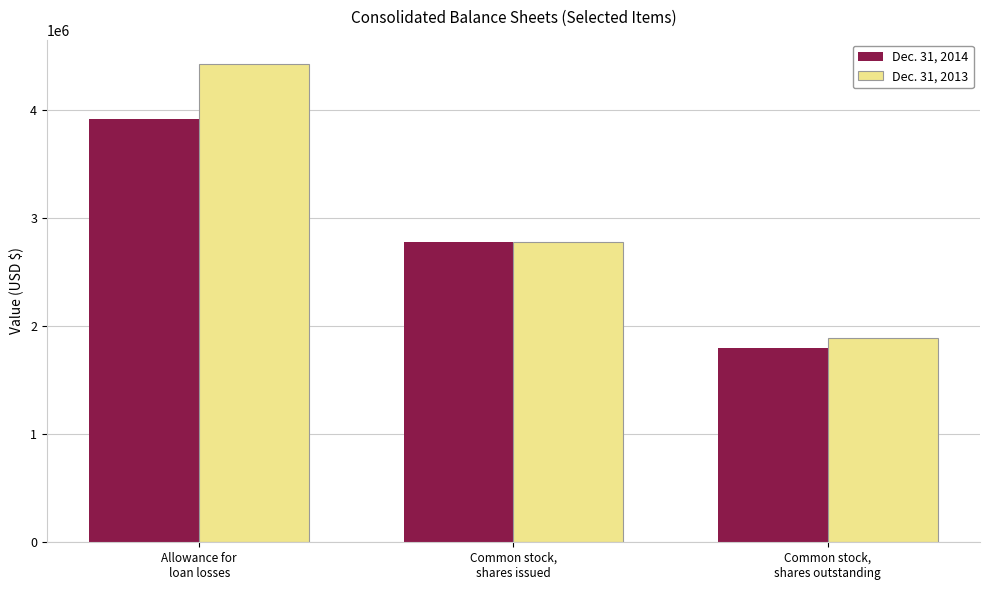

The Dec. 31, 2013 series shows 2777250 at Common stock,
shares issued. True or false?

True